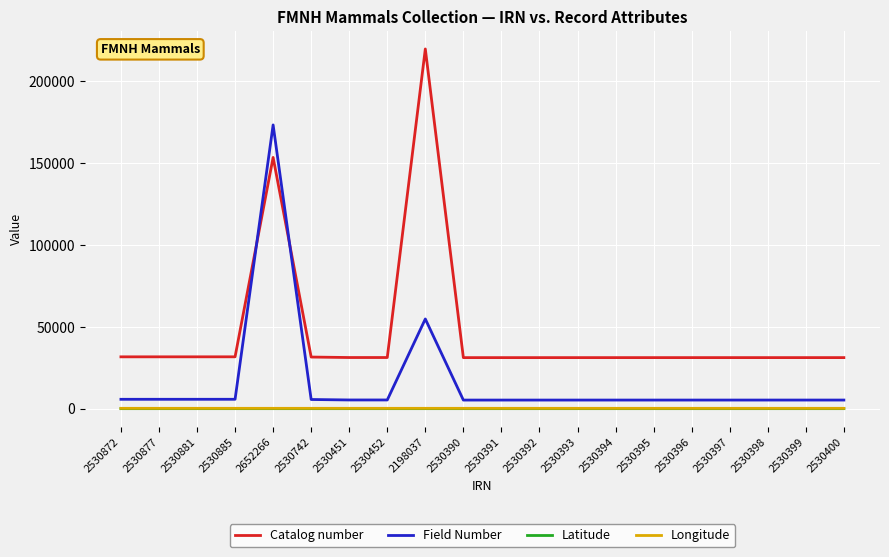

What position from the left is 2530393?

13